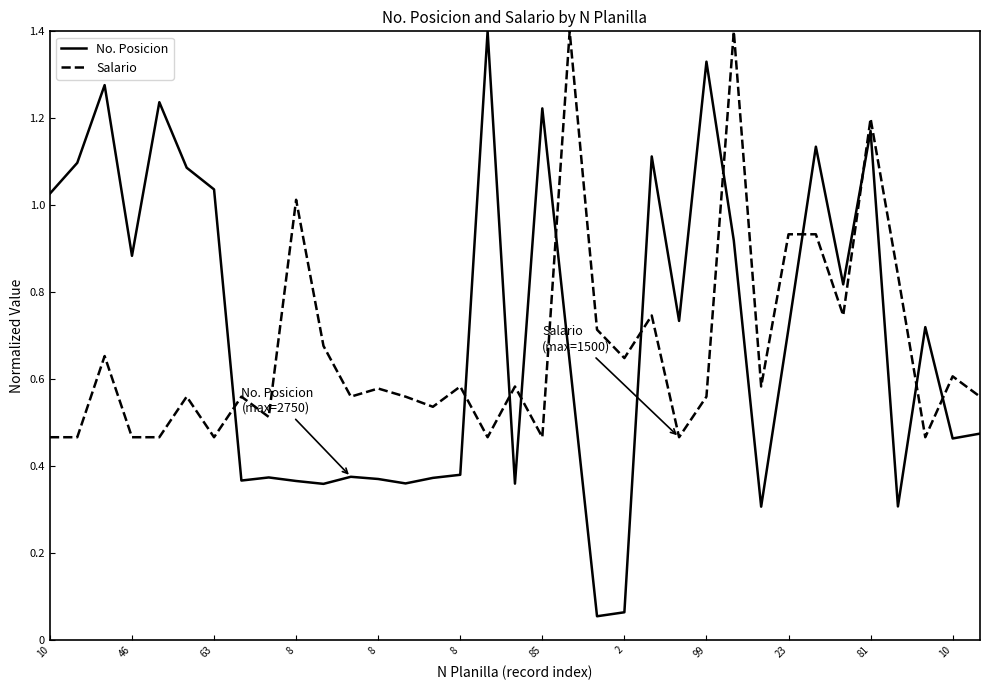

Which series has the widest spread of values?

No. Posicion